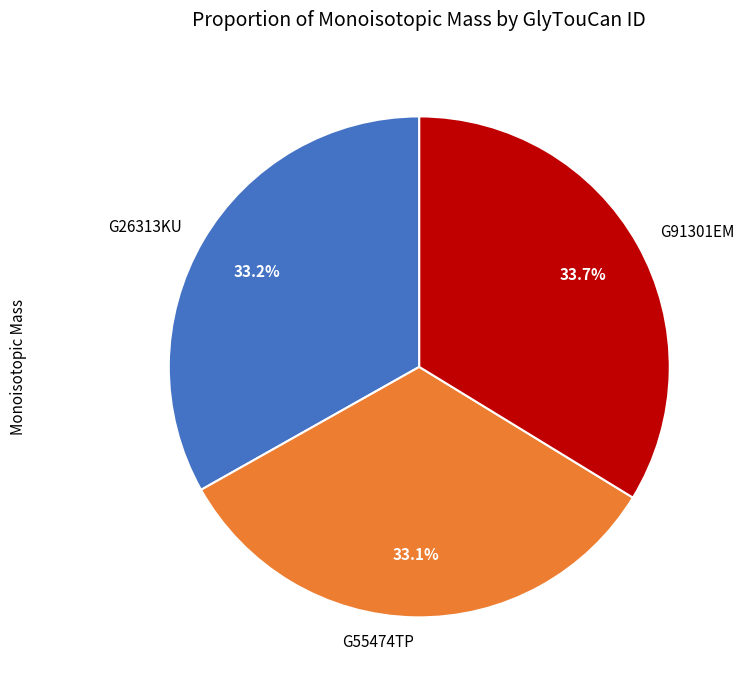

Which category has the biggest portion of the pie?

G91301EM